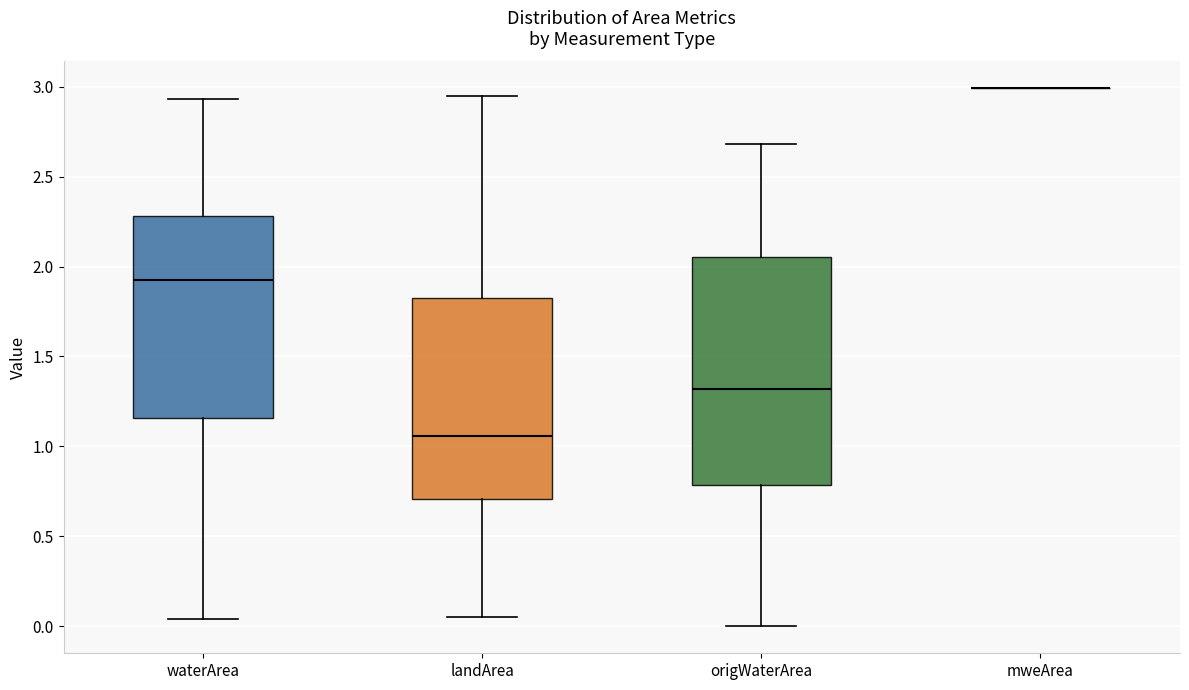

Reading left to right, transcribe this box plot: for each box, give where its median line is, the range the box spans, and where its two whiskers end, as read against the y-axis. The values are not printed on the chart, so give them approximately, as read against the axis.

waterArea: median 1.95, box 1.15 to 2.30, whiskers 0.05 to 2.95
landArea: median 1.05, box 0.70 to 1.80, whiskers 0.05 to 2.95
origWaterArea: median 1.30, box 0.80 to 2.05, whiskers 0.00 to 2.70
mweArea: box collapsed to a line at 3.00, whiskers 3.00 to 3.00